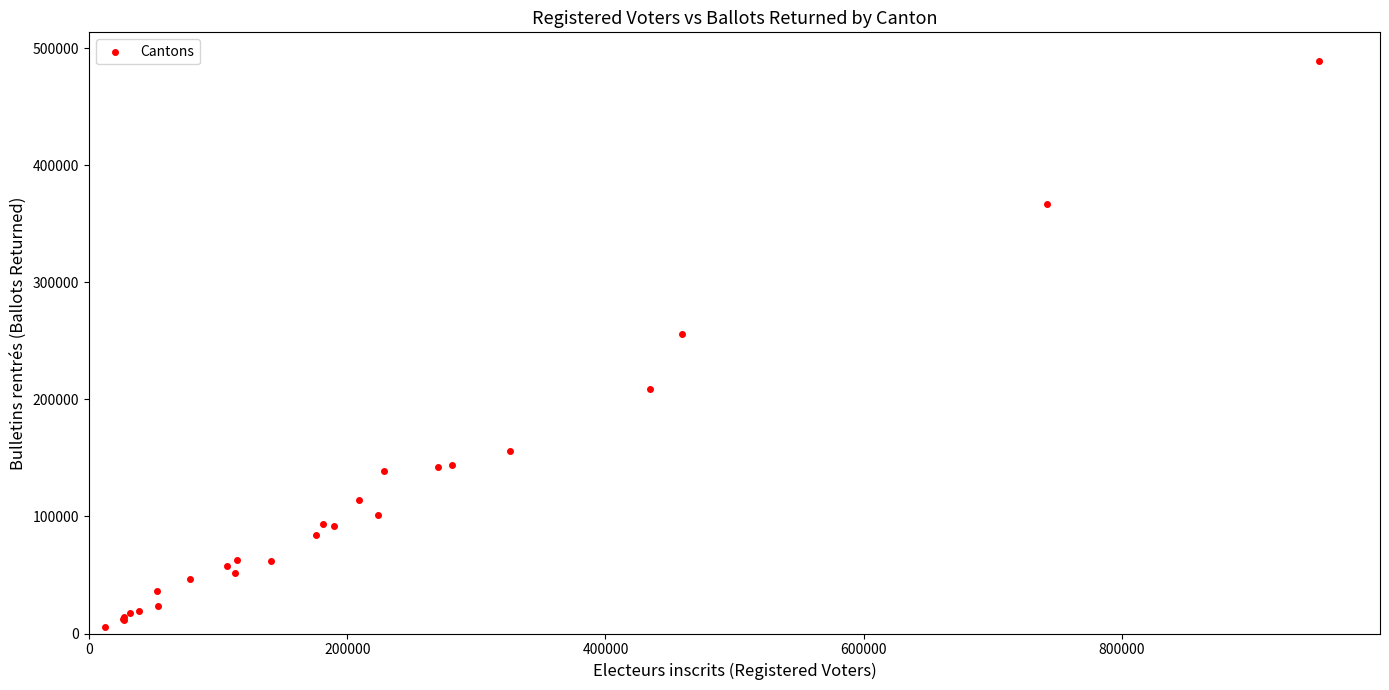

What Y value in the scatter plot is closest to 247564?

256178